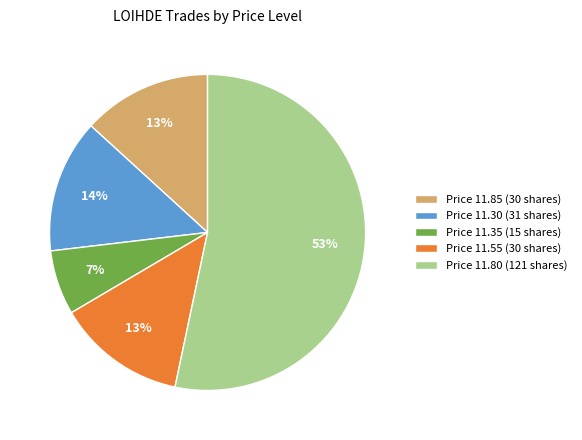

Do Price 11.55 (30 shares) and Price 11.35 (15 shares) together represent more than half of the pie?

No